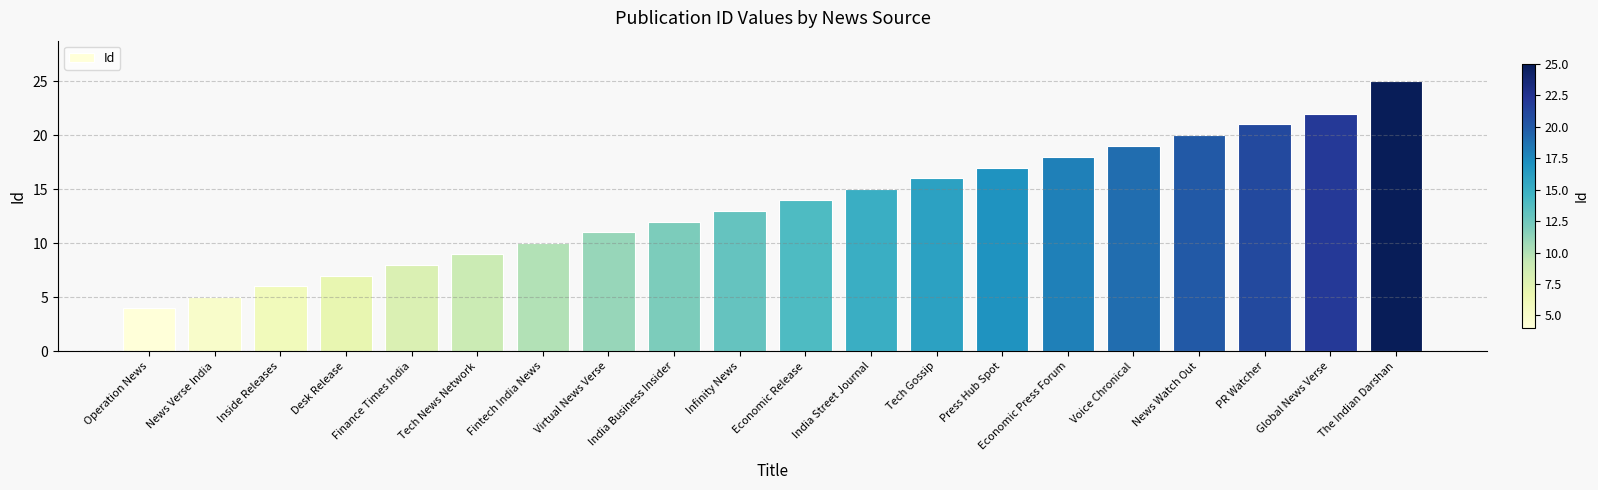

Rank the categories by value from highest to lowest.

The Indian Darshan, Global News Verse, PR Watcher, News Watch Out, Voice Chronical, Economic Press Forum, Press Hub Spot, Tech Gossip, India Street Journal, Economic Release, Infinity News, India Business Insider, Virtual News Verse, Fintech India News, Tech News Network, Finance Times India, Desk Release, Inside Releases, News Verse India, Operation News